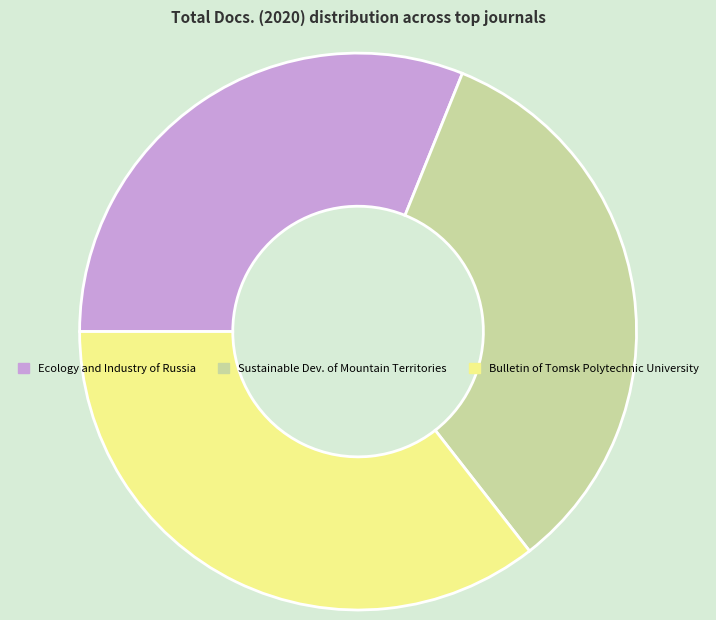

Approximately how many times larger is the value at Sustainable Dev. of Mountain Territories compared to Bulletin of Tomsk Polytechnic University?

0.9